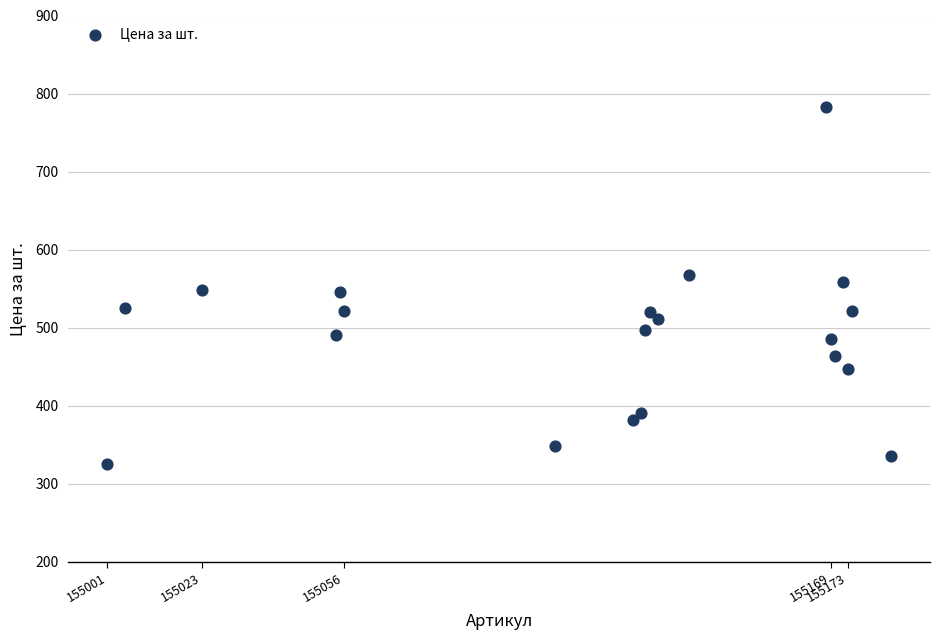

What is the range of X values (max minus min)?

182